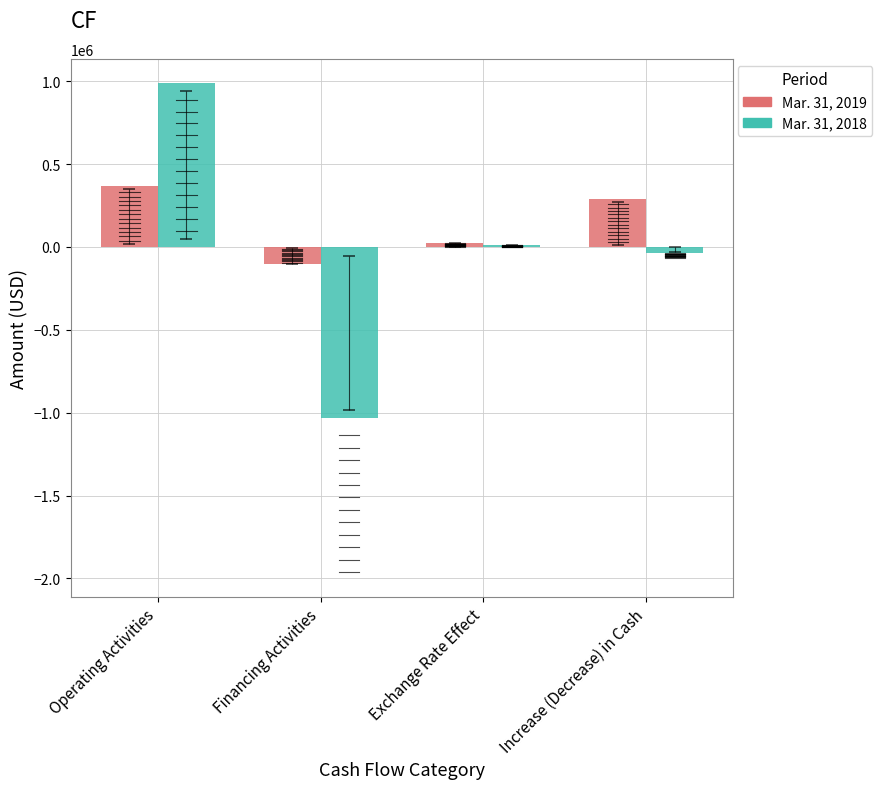

How many values in the Mar. 31, 2019 series are below 287887?

2